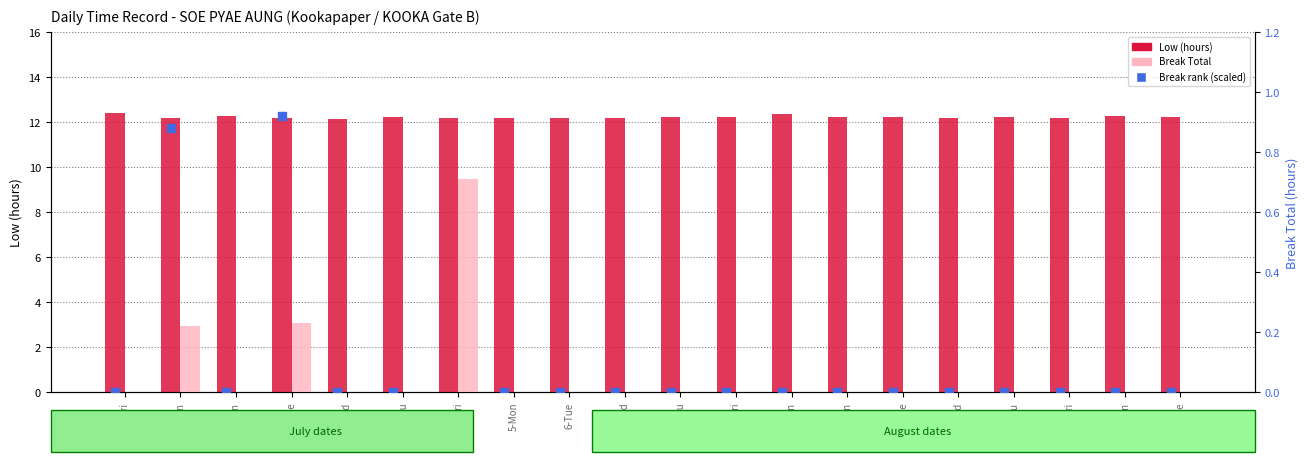

What is the total value across all series at 11-Sun?

12.3